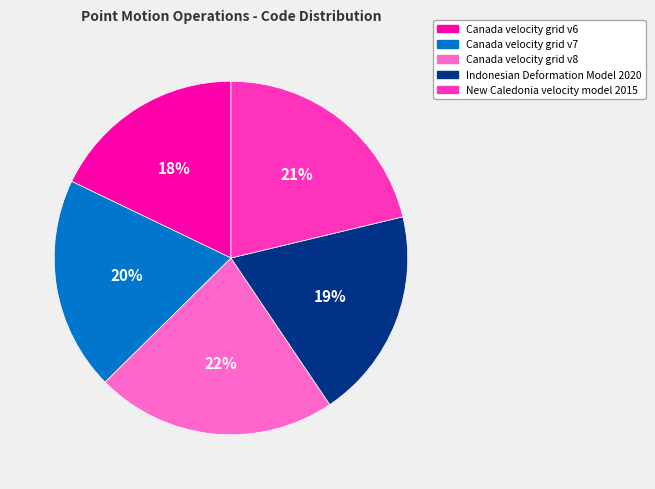

How many segments does this pie chart have?

5